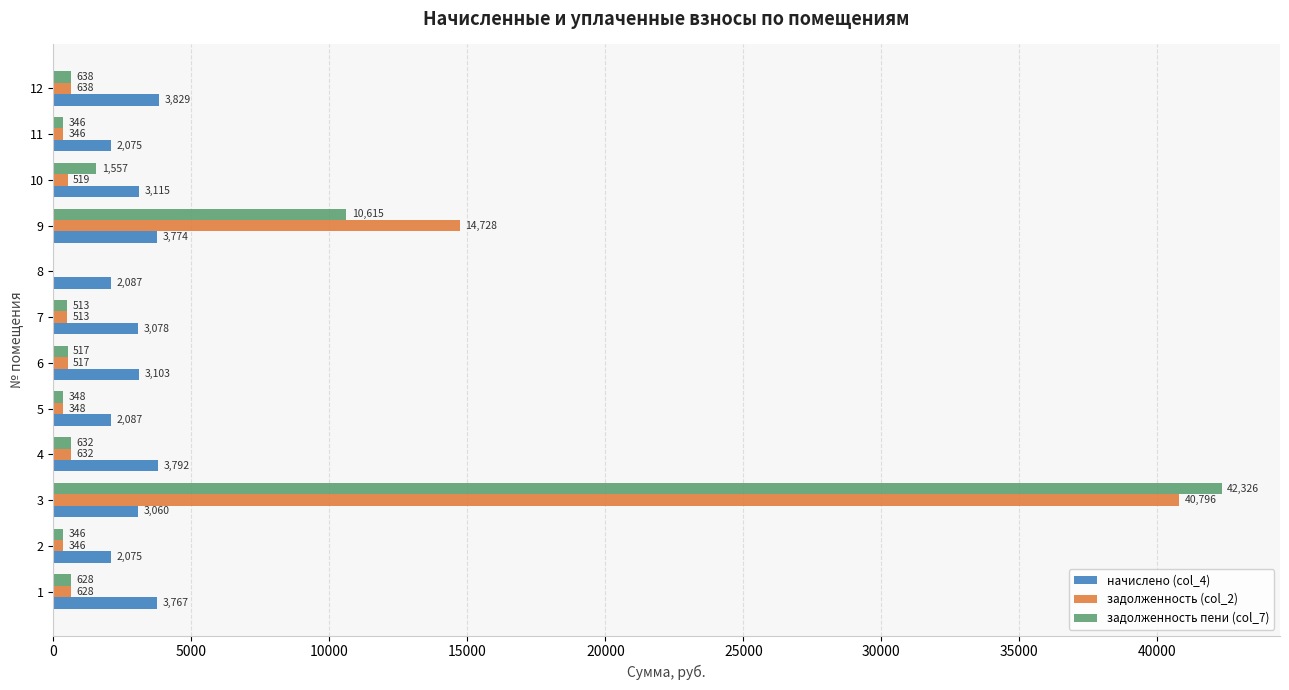

The начислено (col_4) series shows 2074.6 at 11. True or false?

True